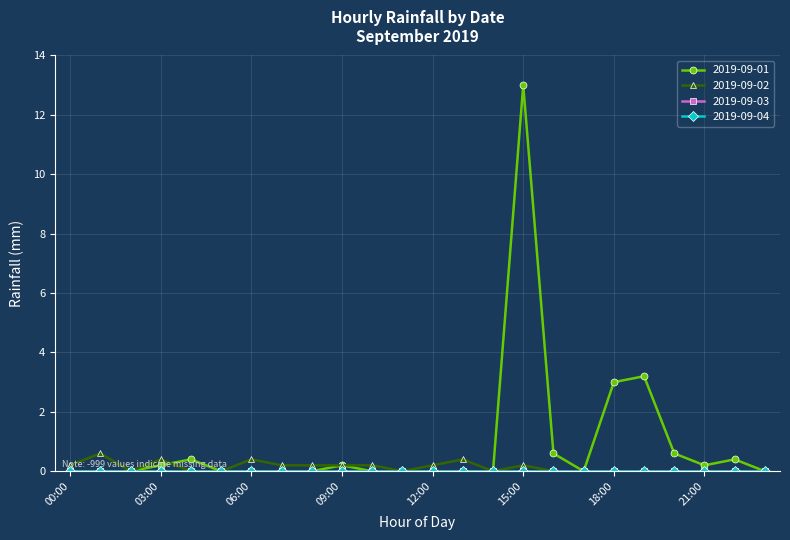

Is this an area chart (filled region under the line)?

No